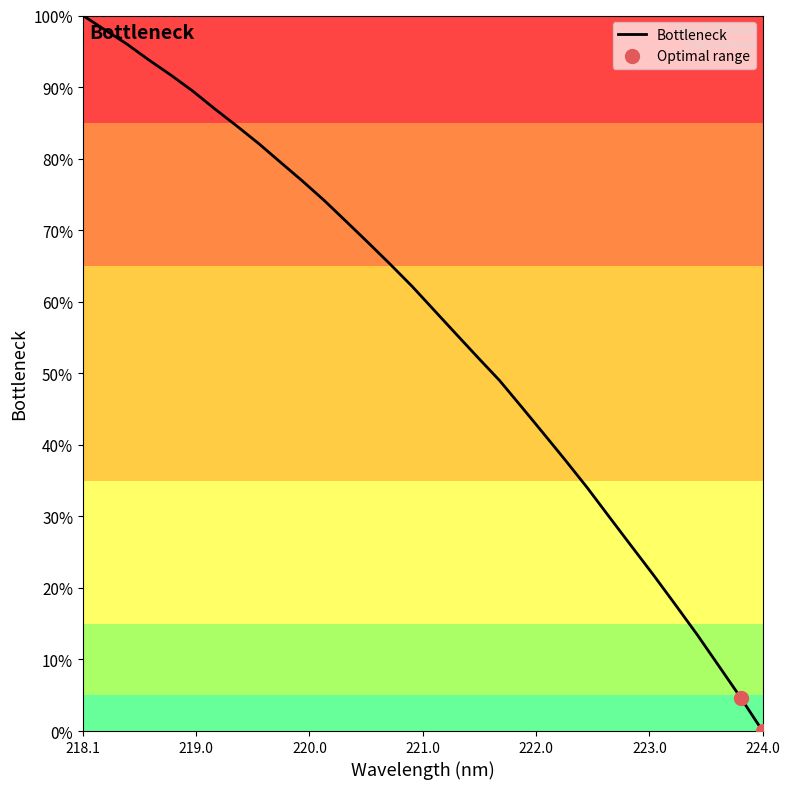

Does the chart have visible grid lines?

No